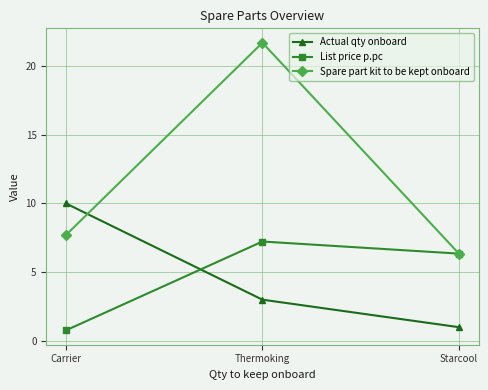

Which series has the largest total across all categories?

Spare part kit to be kept onboard